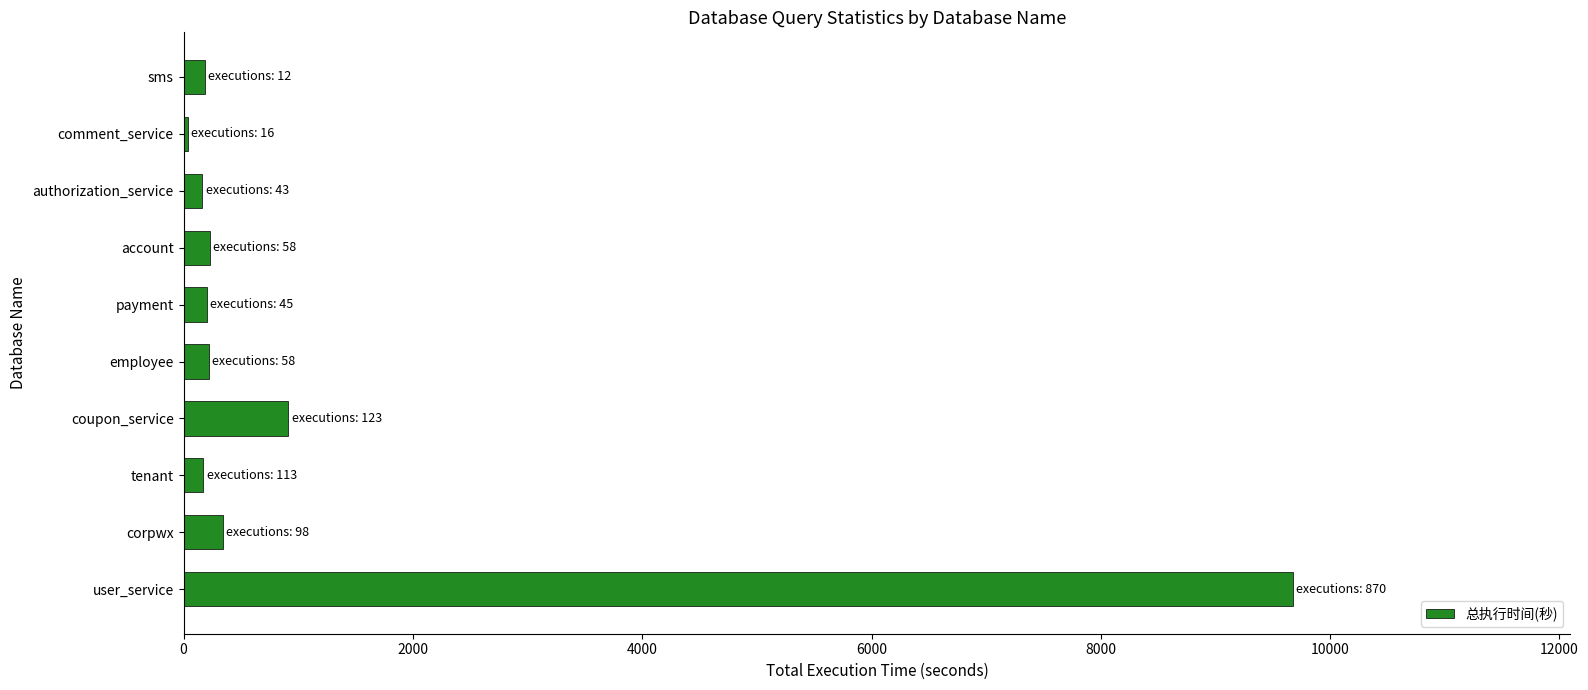

What is the difference between the second highest and second lowest values?

751